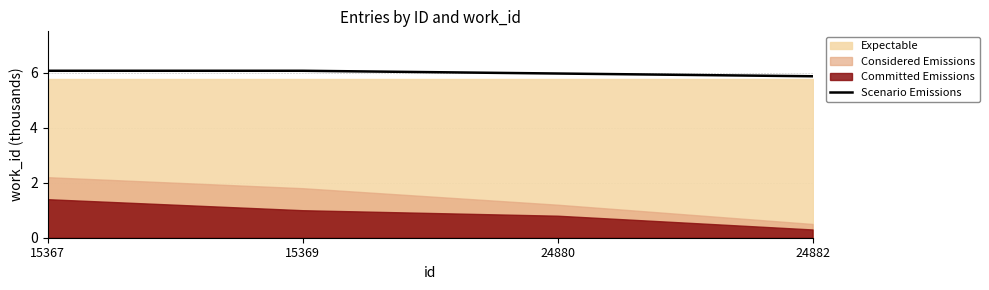

How many values are between 5 and 6?

2